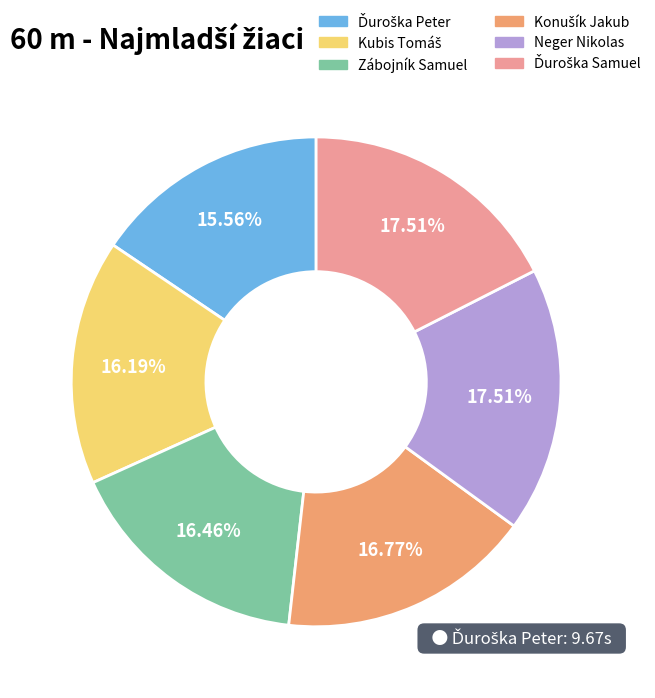

Does Neger Nikolas represent more than half of the total?

No